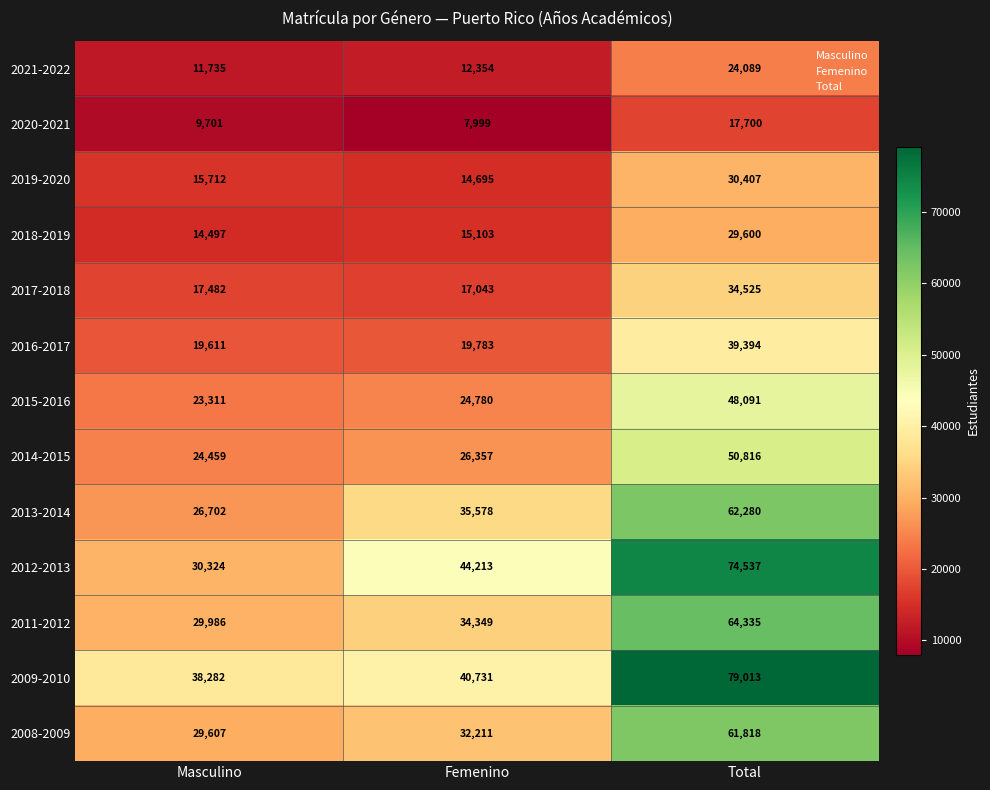

Where is 2018-2019 nearest to the value 22048?

Femenino